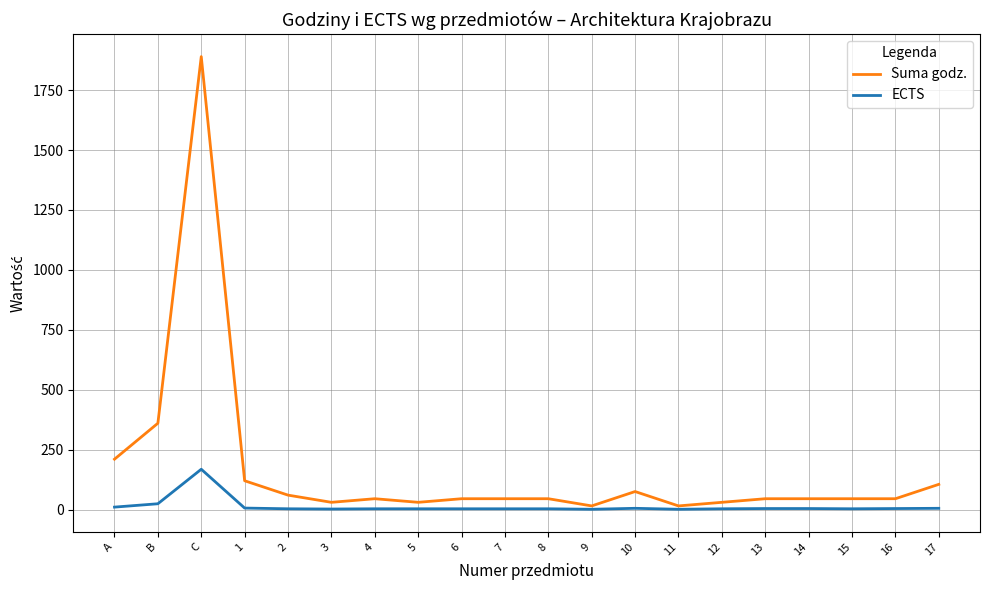

At 8, list the series in order from largest to smallest.

Suma godz., ECTS